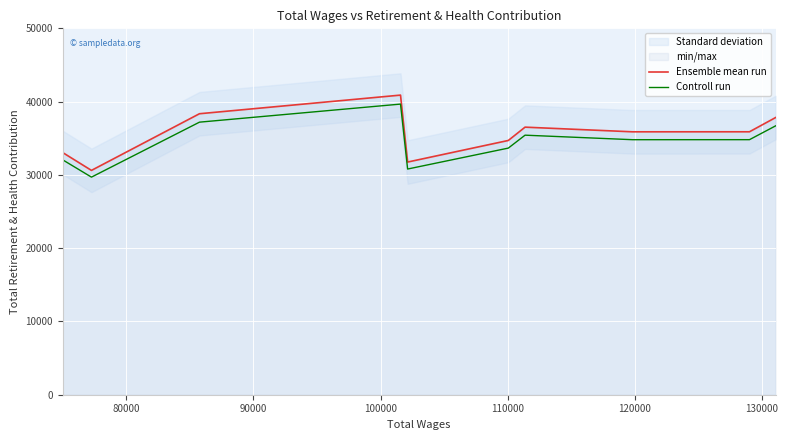

What is the average value of the Controll run series?

34477.0